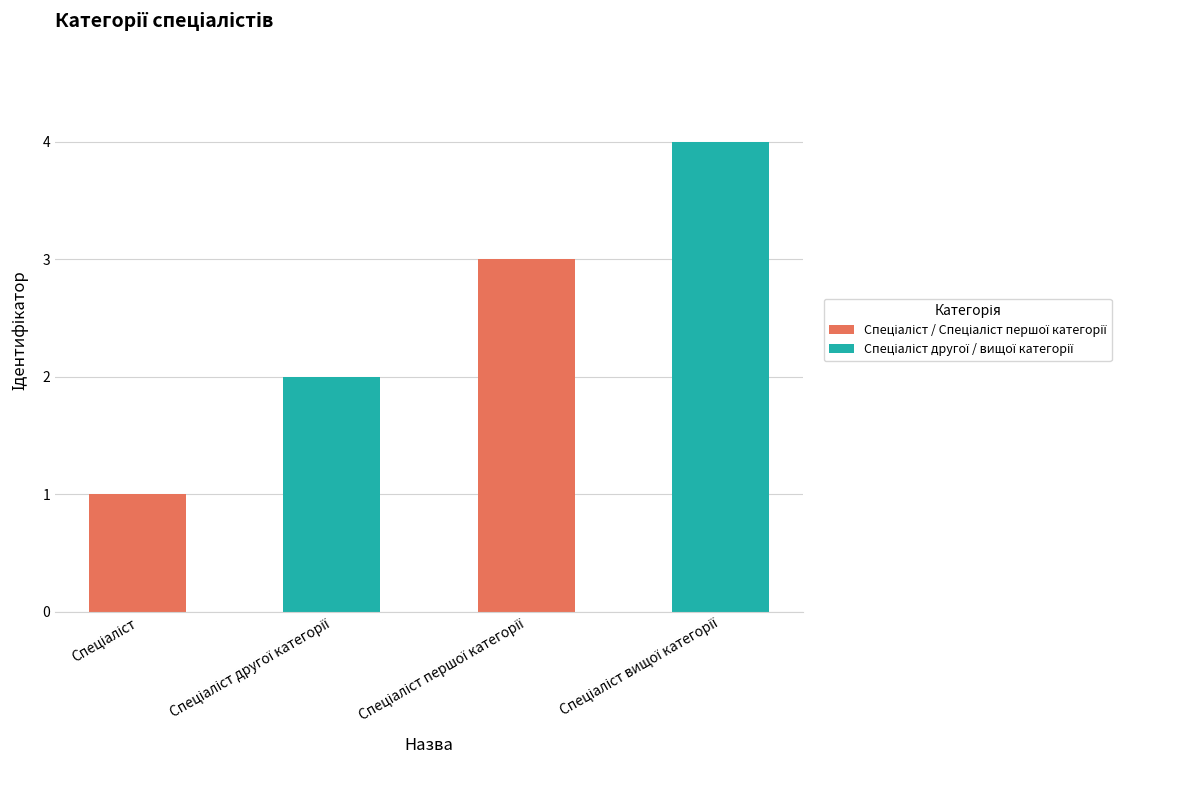

What is the maximum value shown in the chart?

4